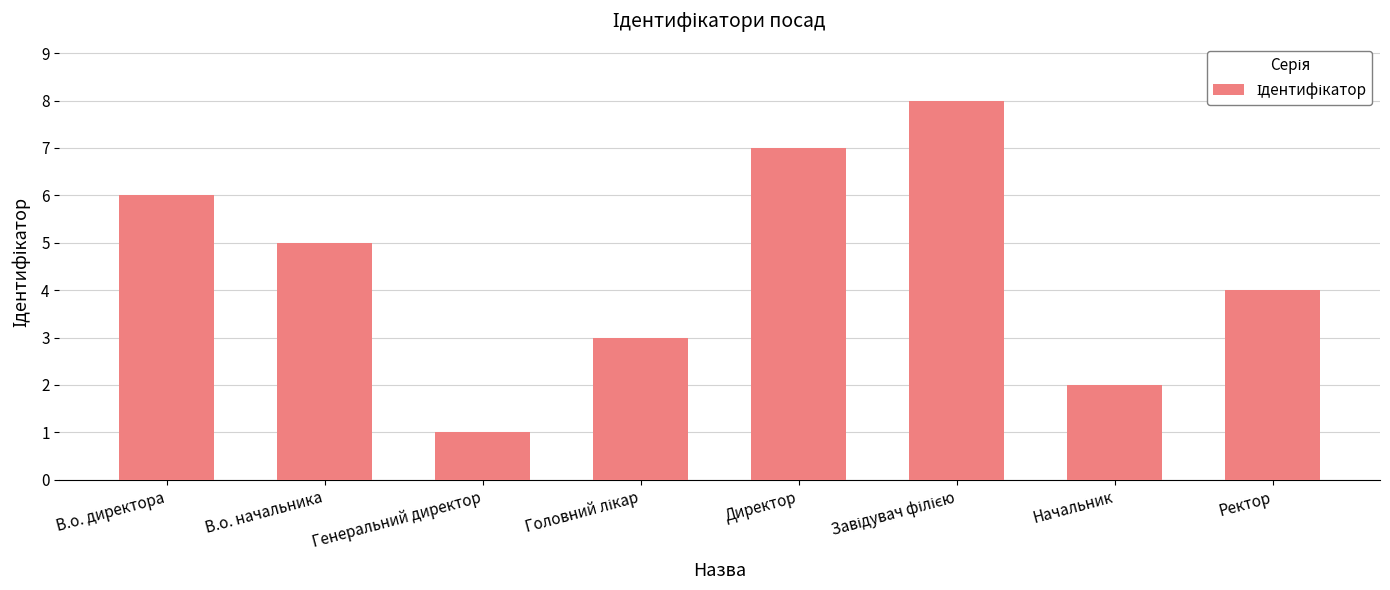

What is the difference between the maximum and minimum values?

7